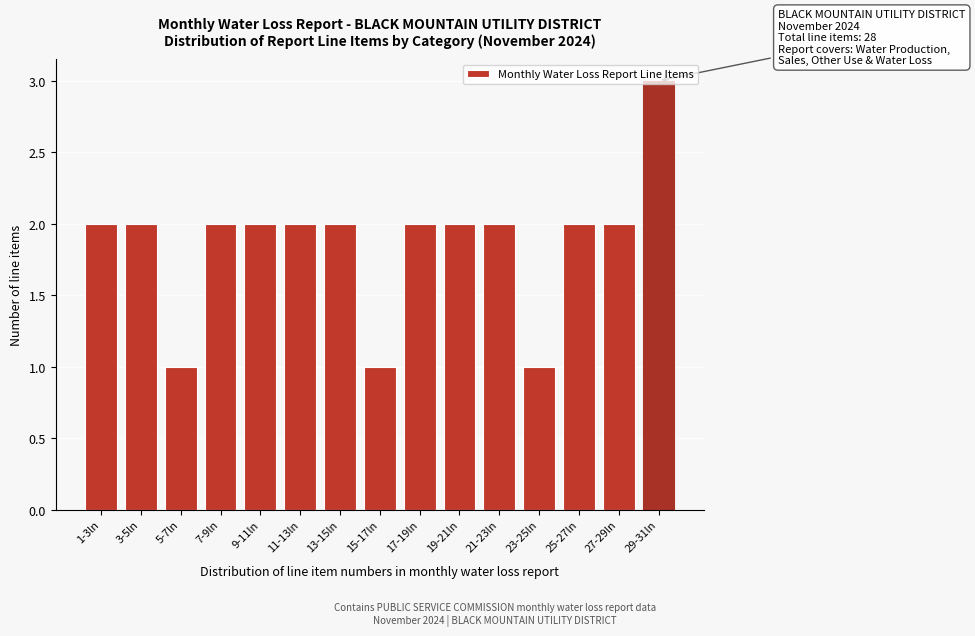

True or false: the data shows 2 at 27-29ln.

True